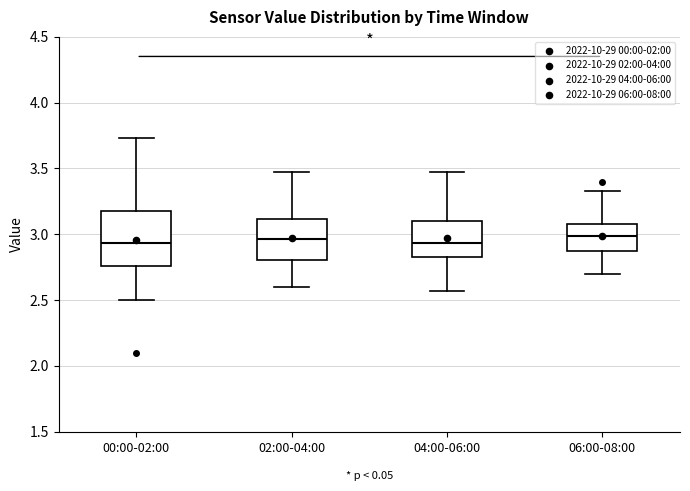

Comparing the boxes themselves (not the whiskers), which one is the tallest?

00:00-02:00